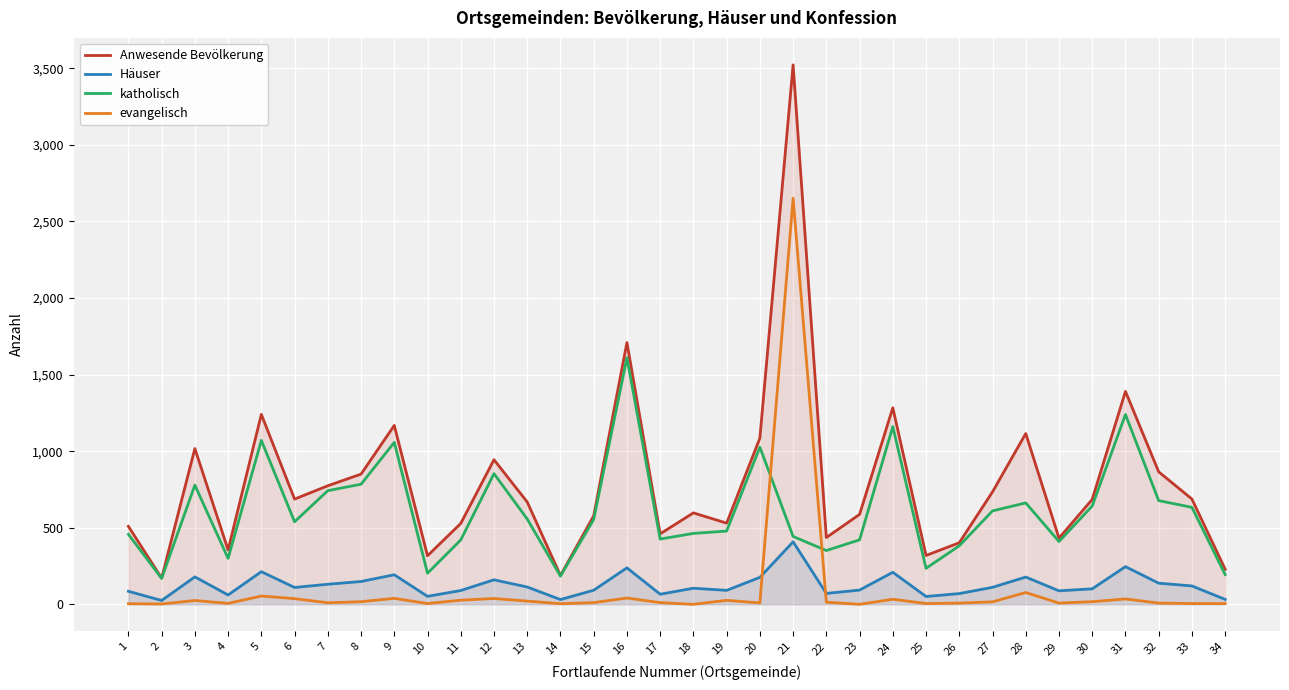

How many series are shown in this chart?

4